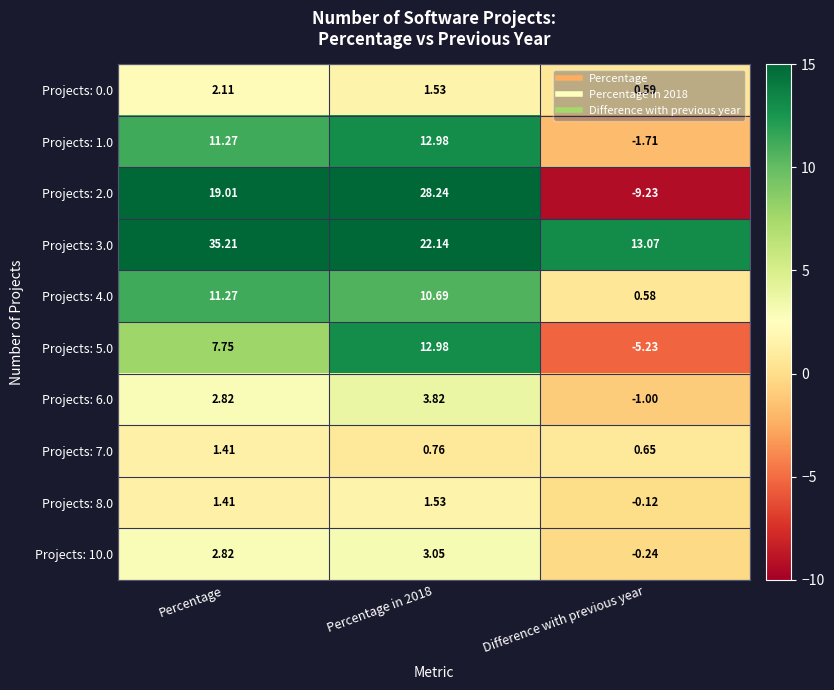

How many distinct data groups are displayed?

10